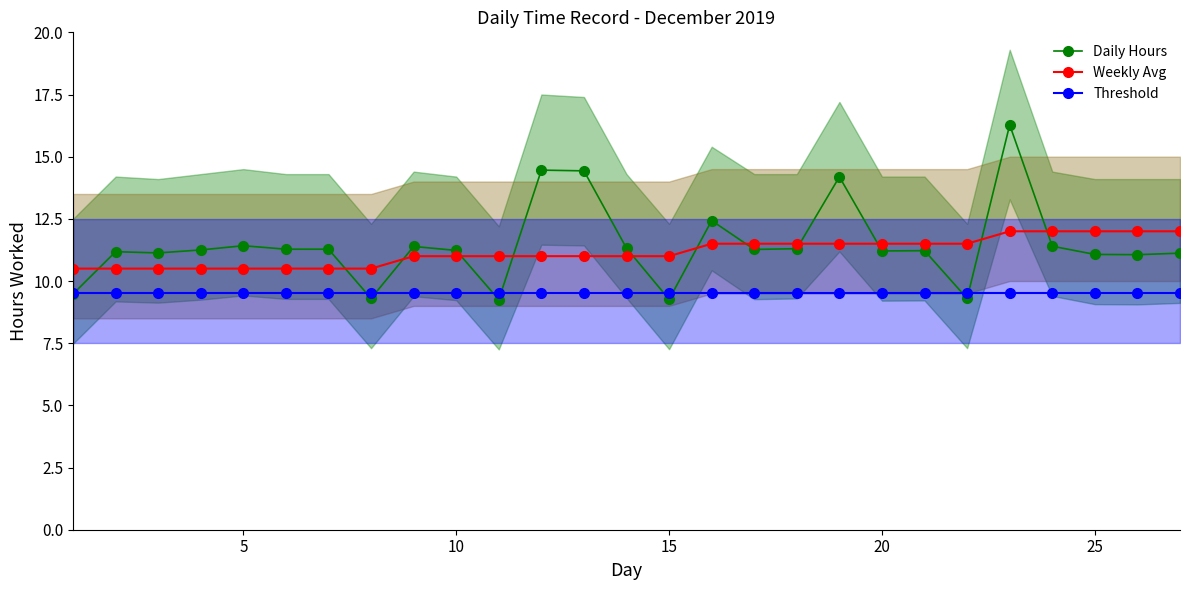

The Threshold series shows 3.6 at 25. True or false?

False